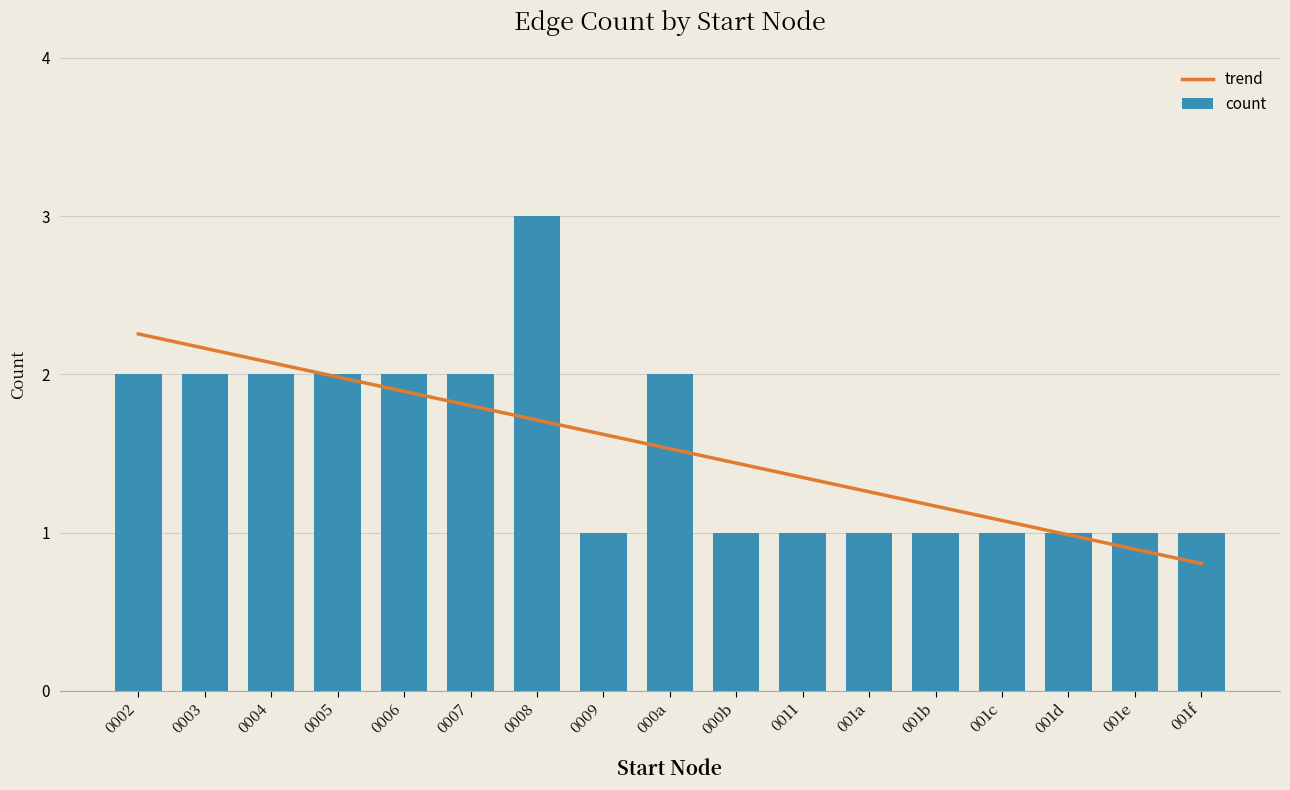

Which series has the largest total across all categories?

trend